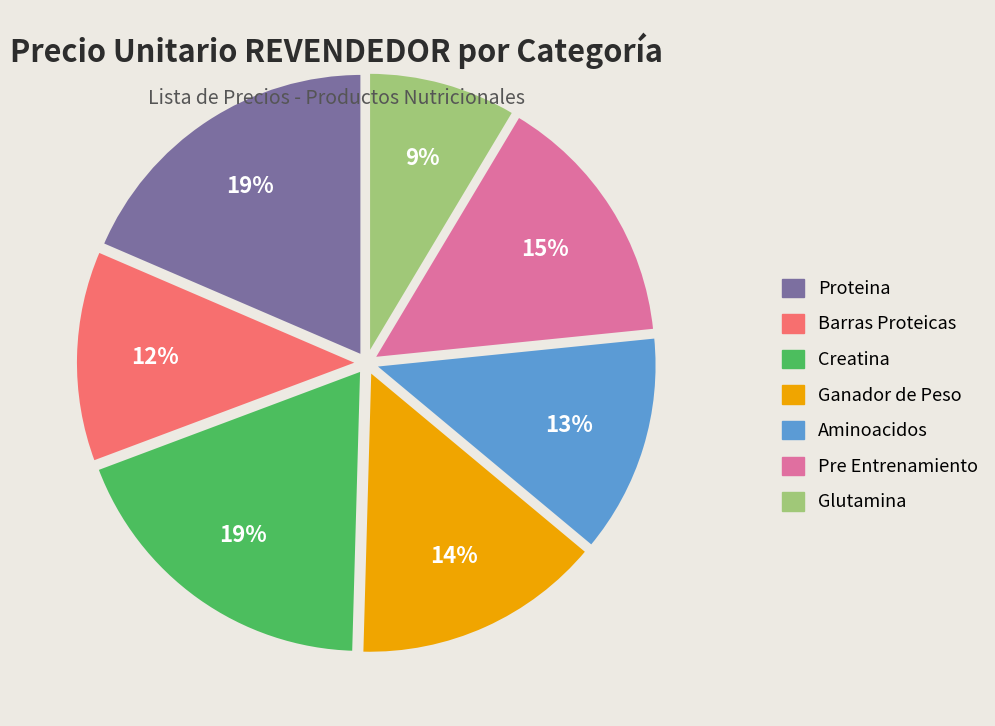

What is the smallest slice in the pie chart?

Glutamina